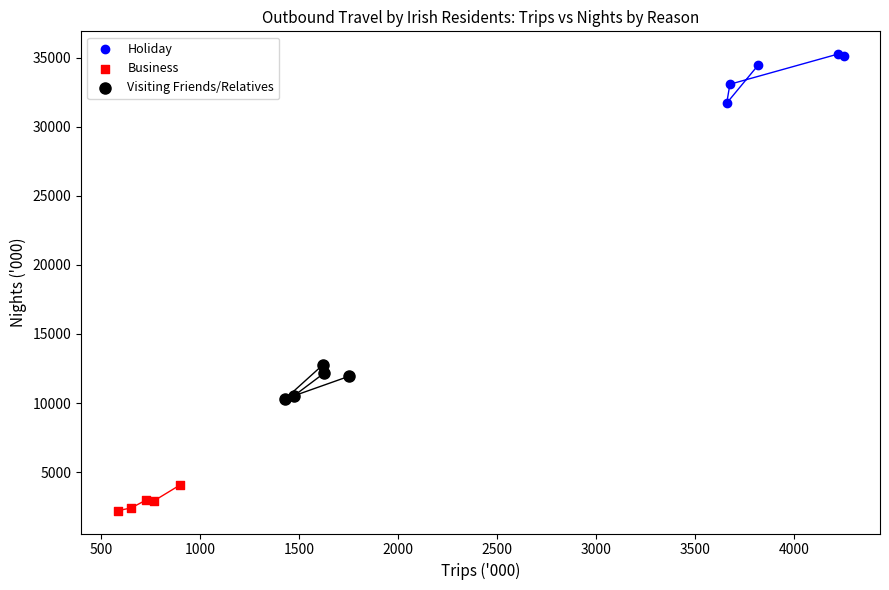

Which series contains the lowest Y value?

Business